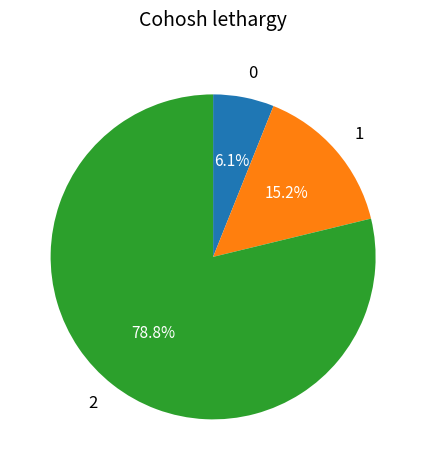

How many segments does this pie chart have?

3